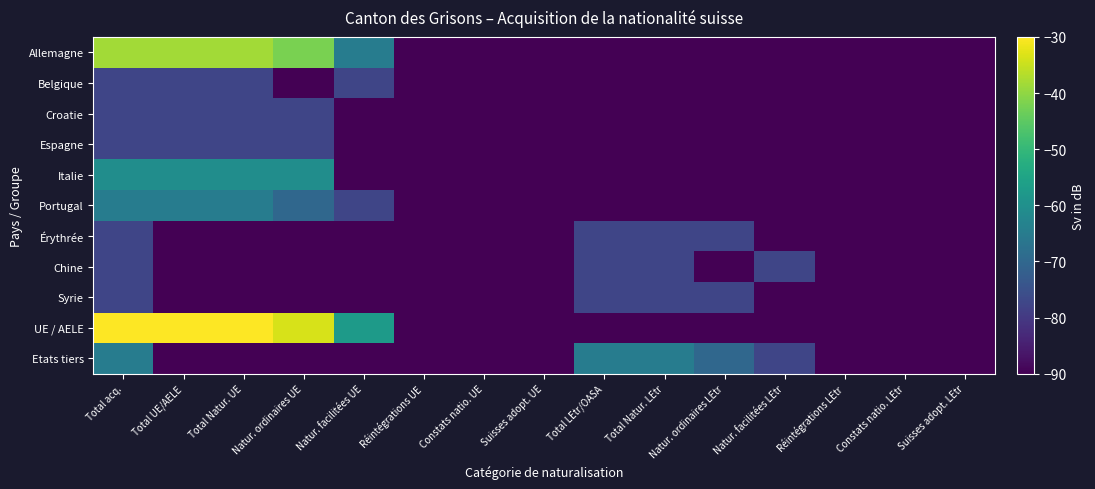

Reading right to left, what are all the values shown in this chart?

Allemagne: Suisses adopt. LEtr=-90.0	Constats natio. LEtr=-90.0	Réintégrations LEtr=-90.0	Natur. facilitées LEtr=-90.0	Natur. ordinaires LEtr=-90.0	Total Natur. LEtr=-90.0	Total LEtr/OASA=-90.0	Suisses adopt. UE=-90.0	Constats natio. UE=-90.0	Réintégrations UE=-90.0	Natur. facilitées UE=-64.8	Natur. ordinaires UE=-42.0	Total Natur. UE=-38.4	Total UE/AELE=-38.4	Total acq.=-38.4
Belgique: Suisses adopt. LEtr=-90.0	Constats natio. LEtr=-90.0	Réintégrations LEtr=-90.0	Natur. facilitées LEtr=-90.0	Natur. ordinaires LEtr=-90.0	Total Natur. LEtr=-90.0	Total LEtr/OASA=-90.0	Suisses adopt. UE=-90.0	Constats natio. UE=-90.0	Réintégrations UE=-90.0	Natur. facilitées UE=-77.4	Natur. ordinaires UE=-90.0	Total Natur. UE=-77.4	Total UE/AELE=-77.4	Total acq.=-77.4
Croatie: Suisses adopt. LEtr=-90.0	Constats natio. LEtr=-90.0	Réintégrations LEtr=-90.0	Natur. facilitées LEtr=-90.0	Natur. ordinaires LEtr=-90.0	Total Natur. LEtr=-90.0	Total LEtr/OASA=-90.0	Suisses adopt. UE=-90.0	Constats natio. UE=-90.0	Réintégrations UE=-90.0	Natur. facilitées UE=-90.0	Natur. ordinaires UE=-77.4	Total Natur. UE=-77.4	Total UE/AELE=-77.4	Total acq.=-77.4
Espagne: Suisses adopt. LEtr=-90.0	Constats natio. LEtr=-90.0	Réintégrations LEtr=-90.0	Natur. facilitées LEtr=-90.0	Natur. ordinaires LEtr=-90.0	Total Natur. LEtr=-90.0	Total LEtr/OASA=-90.0	Suisses adopt. UE=-90.0	Constats natio. UE=-90.0	Réintégrations UE=-90.0	Natur. facilitées UE=-90.0	Natur. ordinaires UE=-77.4	Total Natur. UE=-77.4	Total UE/AELE=-77.4	Total acq.=-77.4
Italie: Suisses adopt. LEtr=-90.0	Constats natio. LEtr=-90.0	Réintégrations LEtr=-90.0	Natur. facilitées LEtr=-90.0	Natur. ordinaires LEtr=-90.0	Total Natur. LEtr=-90.0	Total LEtr/OASA=-90.0	Suisses adopt. UE=-90.0	Constats natio. UE=-90.0	Réintégrations UE=-90.0	Natur. facilitées UE=-90.0	Natur. ordinaires UE=-60.7	Total Natur. UE=-60.7	Total UE/AELE=-60.7	Total acq.=-60.7
Portugal: Suisses adopt. LEtr=-90.0	Constats natio. LEtr=-90.0	Réintégrations LEtr=-90.0	Natur. facilitées LEtr=-90.0	Natur. ordinaires LEtr=-90.0	Total Natur. LEtr=-90.0	Total LEtr/OASA=-90.0	Suisses adopt. UE=-90.0	Constats natio. UE=-90.0	Réintégrations UE=-90.0	Natur. facilitées UE=-77.4	Natur. ordinaires UE=-70.0	Total Natur. UE=-64.8	Total UE/AELE=-64.8	Total acq.=-64.8
Érythrée: Suisses adopt. LEtr=-90.0	Constats natio. LEtr=-90.0	Réintégrations LEtr=-90.0	Natur. facilitées LEtr=-90.0	Natur. ordinaires LEtr=-77.4	Total Natur. LEtr=-77.4	Total LEtr/OASA=-77.4	Suisses adopt. UE=-90.0	Constats natio. UE=-90.0	Réintégrations UE=-90.0	Natur. facilitées UE=-90.0	Natur. ordinaires UE=-90.0	Total Natur. UE=-90.0	Total UE/AELE=-90.0	Total acq.=-77.4
Chine: Suisses adopt. LEtr=-90.0	Constats natio. LEtr=-90.0	Réintégrations LEtr=-90.0	Natur. facilitées LEtr=-77.4	Natur. ordinaires LEtr=-90.0	Total Natur. LEtr=-77.4	Total LEtr/OASA=-77.4	Suisses adopt. UE=-90.0	Constats natio. UE=-90.0	Réintégrations UE=-90.0	Natur. facilitées UE=-90.0	Natur. ordinaires UE=-90.0	Total Natur. UE=-90.0	Total UE/AELE=-90.0	Total acq.=-77.4
Syrie: Suisses adopt. LEtr=-90.0	Constats natio. LEtr=-90.0	Réintégrations LEtr=-90.0	Natur. facilitées LEtr=-90.0	Natur. ordinaires LEtr=-77.4	Total Natur. LEtr=-77.4	Total LEtr/OASA=-77.4	Suisses adopt. UE=-90.0	Constats natio. UE=-90.0	Réintégrations UE=-90.0	Natur. facilitées UE=-90.0	Natur. ordinaires UE=-90.0	Total Natur. UE=-90.0	Total UE/AELE=-90.0	Total acq.=-77.4
UE / AELE: Suisses adopt. LEtr=-90.0	Constats natio. LEtr=-90.0	Réintégrations LEtr=-90.0	Natur. facilitées LEtr=-90.0	Natur. ordinaires LEtr=-90.0	Total Natur. LEtr=-90.0	Total LEtr/OASA=-90.0	Suisses adopt. UE=-90.0	Constats natio. UE=-90.0	Réintégrations UE=-90.0	Natur. facilitées UE=-57.4	Natur. ordinaires UE=-33.7	Total Natur. UE=-30.0	Total UE/AELE=-30.0	Total acq.=-30.0
Etats tiers: Suisses adopt. LEtr=-90.0	Constats natio. LEtr=-90.0	Réintégrations LEtr=-90.0	Natur. facilitées LEtr=-77.4	Natur. ordinaires LEtr=-70.0	Total Natur. LEtr=-64.8	Total LEtr/OASA=-64.8	Suisses adopt. UE=-90.0	Constats natio. UE=-90.0	Réintégrations UE=-90.0	Natur. facilitées UE=-90.0	Natur. ordinaires UE=-90.0	Total Natur. UE=-90.0	Total UE/AELE=-90.0	Total acq.=-64.8